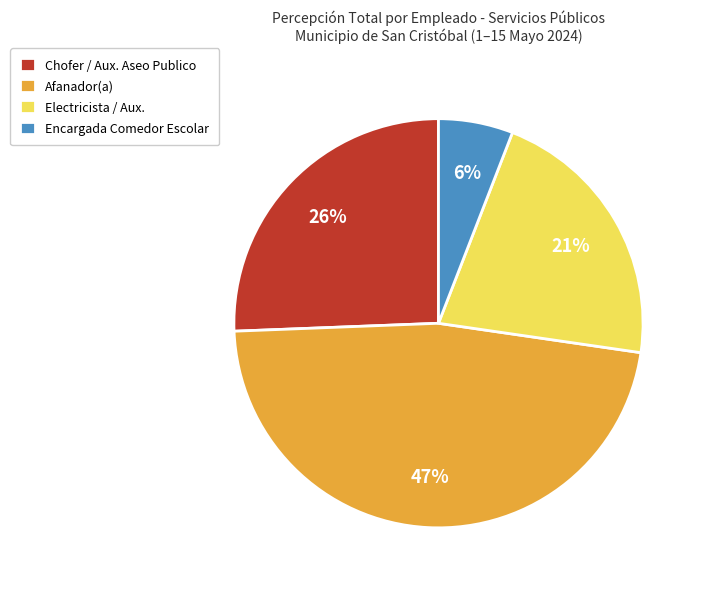

What percentage is the Chofer / Aux. Aseo Publico slice, to the nearest percent?

26%